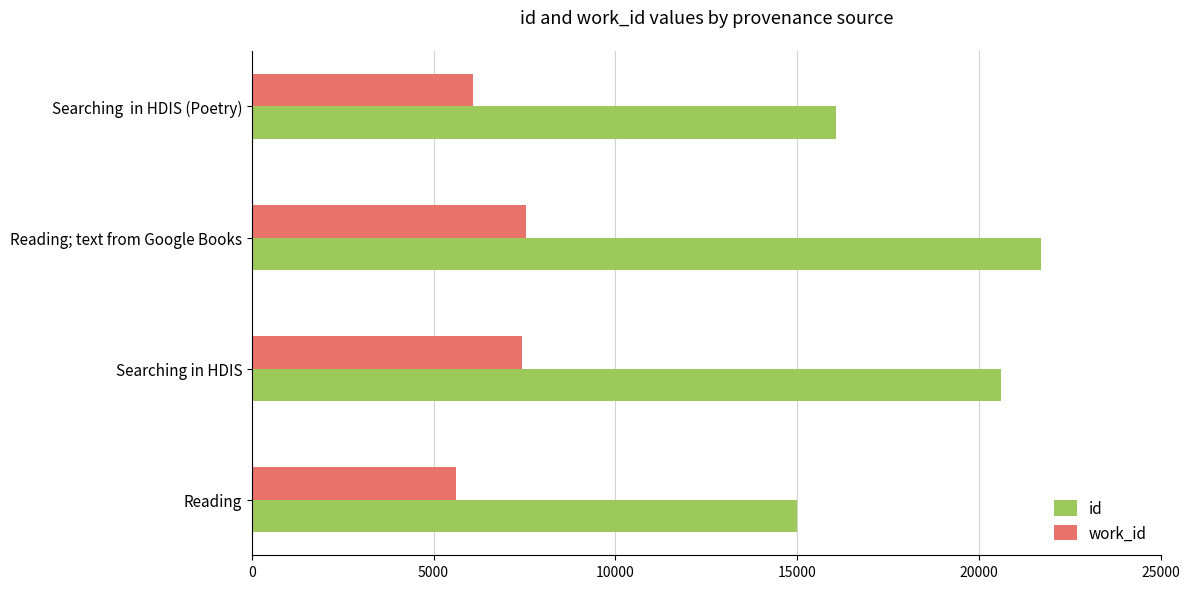

The work_id series shows 12031 at Searching in HDIS. True or false?

False